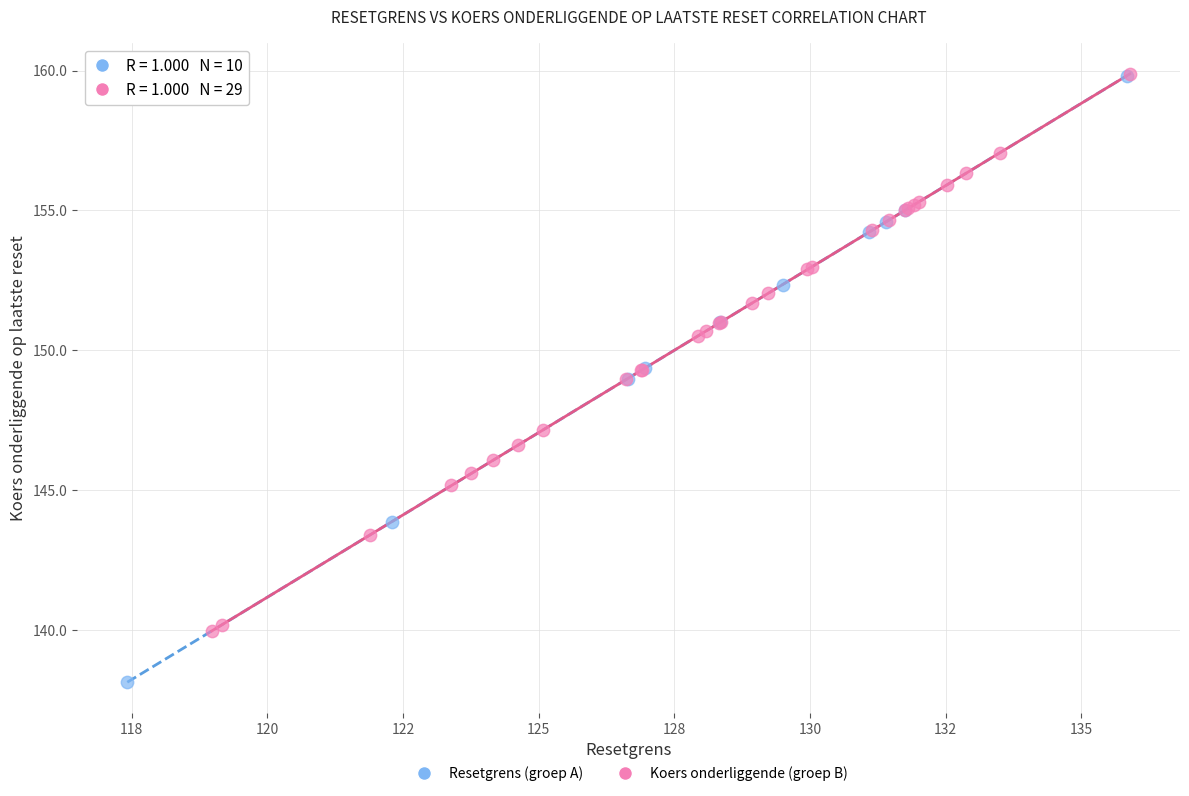

Which series reaches the minimum Y coordinate?

Resetgrens (groep A)